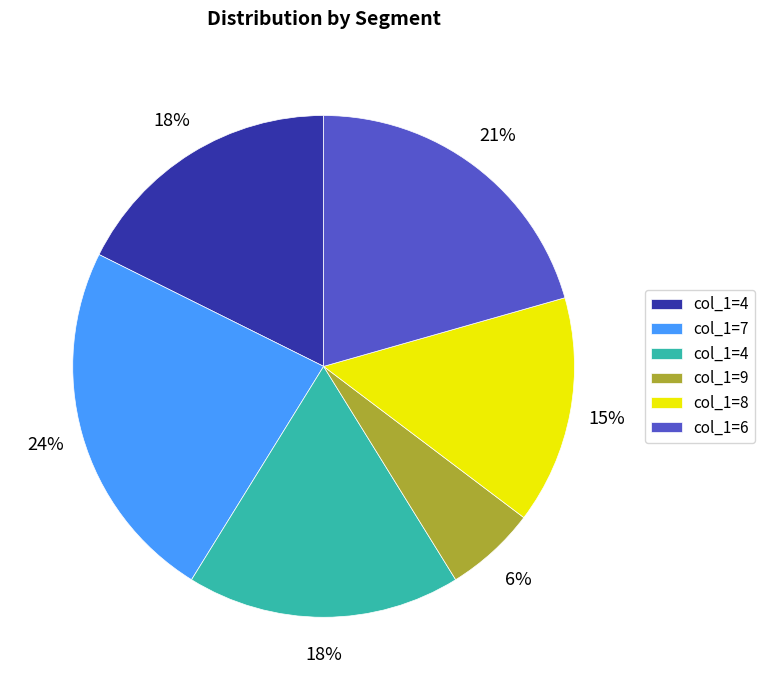

To the nearest percent, what is the average slice percentage?

17%